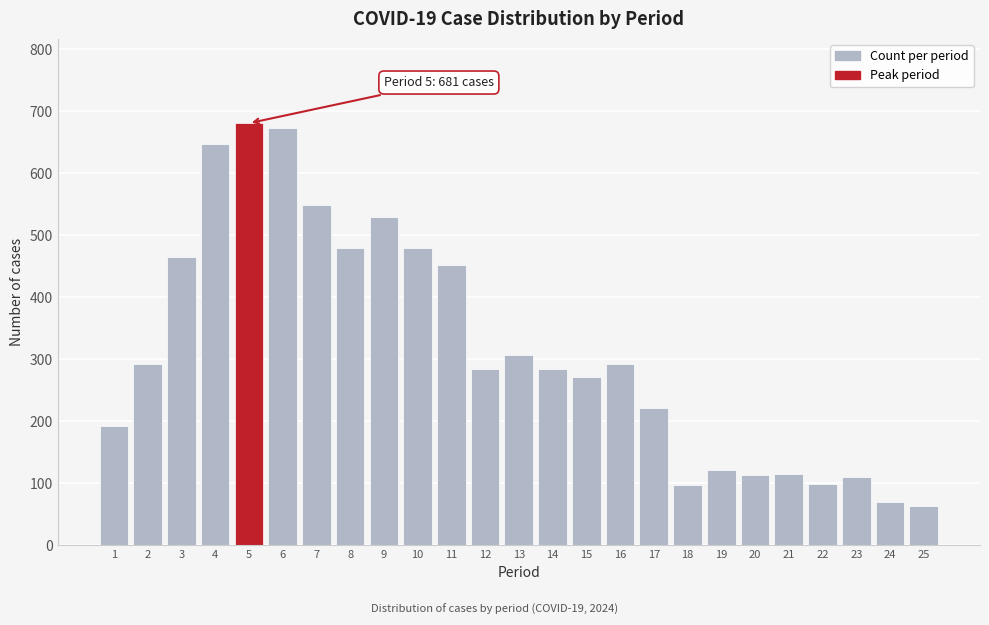

What is the smallest value displayed?

63